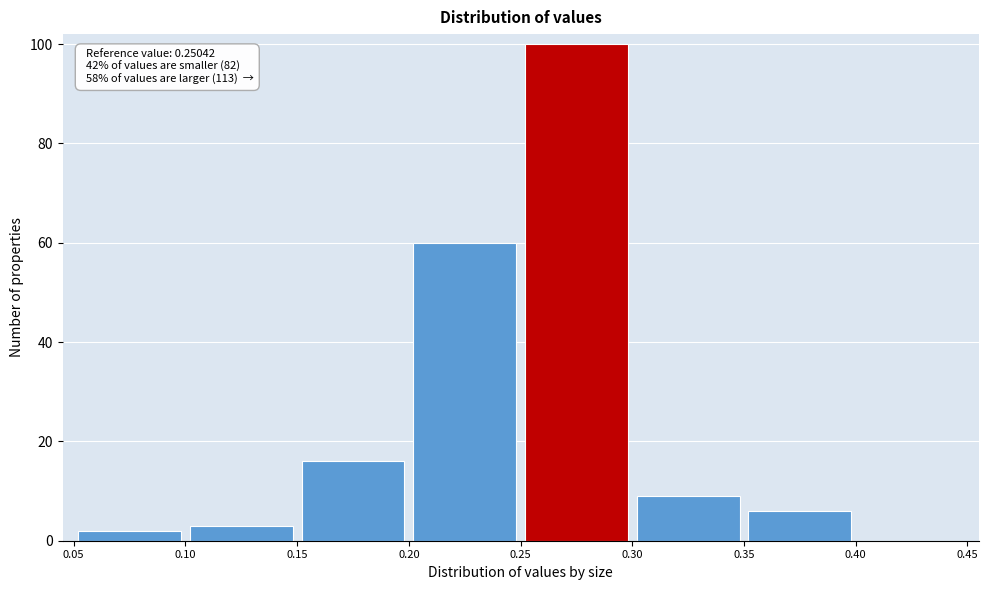

Which range on the x-axis has the tallest bar?

0.25 to 0.30